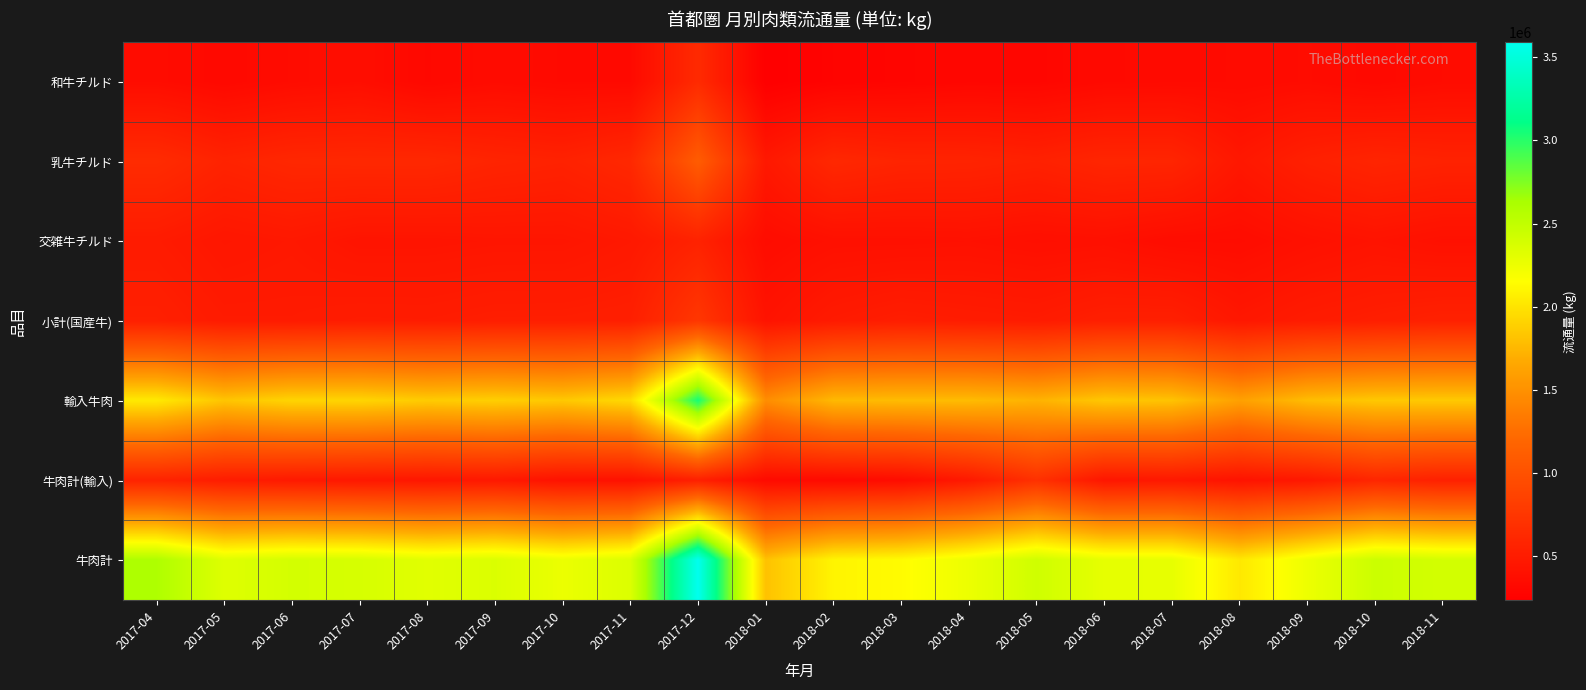

Reading left to right, transcribe all the data shown in this chart.

和牛チルド: 2017-04=358346	2017-05=320861	2017-06=354106	2017-07=371071	2017-08=317171	2017-09=349186	2017-10=330620	2017-11=331696	2017-12=635896	2018-01=233913	2018-02=273511	2018-03=290256	2018-04=303136	2018-05=301659	2018-06=330174	2018-07=337212	2018-08=339232	2018-09=353912	2018-10=323611	2018-11=352047
乳牛チルド: 2017-04=645780	2017-05=567680	2017-06=605293	2017-07=611564	2017-08=612541	2017-09=576816	2017-10=557180	2017-11=614138	2017-12=1105001	2018-01=467657	2018-02=611702	2018-03=577355	2018-04=572193	2018-05=548583	2018-06=590021	2018-07=585611	2018-08=459194	2018-09=540135	2018-10=581724	2018-11=559393
交雑牛チルド: 2017-04=492050	2017-05=447924	2017-06=465219	2017-07=429090	2017-08=429705	2017-09=439055	2017-10=440127	2017-11=468608	2017-12=559409	2018-01=353786	2018-02=389093	2018-03=391373	2018-04=397411	2018-05=381109	2018-06=389858	2018-07=357459	2018-08=354936	2018-09=392053	2018-10=419408	2018-11=393837
小計(国産牛): 2017-04=537504	2017-05=491947	2017-06=491201	2017-07=506384	2017-08=504345	2017-09=519288	2017-10=520452	2017-11=530116	2017-12=752536	2018-01=418432	2018-02=488039	2018-03=518972	2018-04=503726	2018-05=493147	2018-06=531740	2018-07=536031	2018-08=456214	2018-09=498433	2018-10=522408	2018-11=548805
輸入牛肉: 2017-04=2033680	2017-05=1828412	2017-06=1915819	2017-07=1918109	2017-08=1863762	2017-09=1884345	2017-10=1848379	2017-11=1944558	2017-12=3052842	2018-01=1473788	2018-02=1762345	2018-03=1777956	2018-04=1776466	2018-05=1724498	2018-06=1841793	2018-07=1816313	2018-08=1609576	2018-09=1784533	2018-10=1847151	2018-11=1854082
牛肉計(輸入): 2017-04=569062	2017-05=504830	2017-06=478417	2017-07=463391	2017-08=452104	2017-09=469653	2017-10=410607	2017-11=405018	2017-12=538101	2018-01=335541	2018-02=333323	2018-03=355723	2018-04=476352	2018-05=696852	2018-06=447784	2018-07=467247	2018-08=417104	2018-09=464132	2018-10=594672	2018-11=543704
牛肉計: 2017-04=2602742	2017-05=2333242	2017-06=2394236	2017-07=2381500	2017-08=2315866	2017-09=2353998	2017-10=2258986	2017-11=2349576	2017-12=3590943	2018-01=1809329	2018-02=2095668	2018-03=2133679	2018-04=2252818	2018-05=2421350	2018-06=2289577	2018-07=2283560	2018-08=2026680	2018-09=2248665	2018-10=2441823	2018-11=2397786